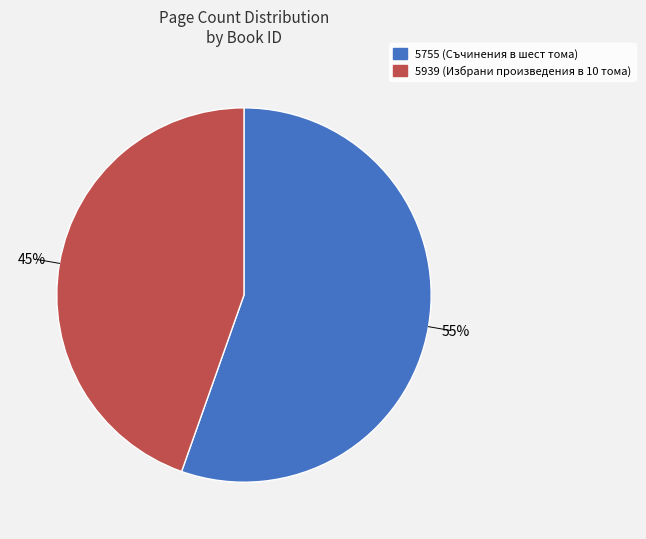

Which category has the smallest portion of the pie?

5939